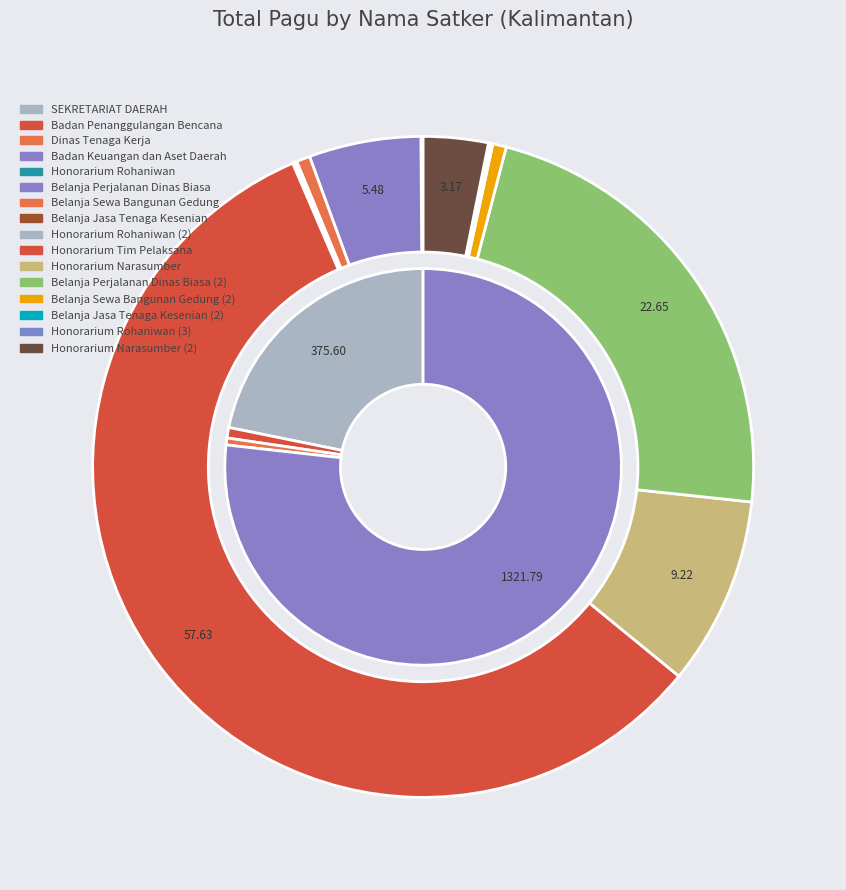

To the nearest percent, what is the difference between the Honorarium Tim Pelaksana and Belanja Sewa Bangunan Gedung (2) slice percentages?

57%